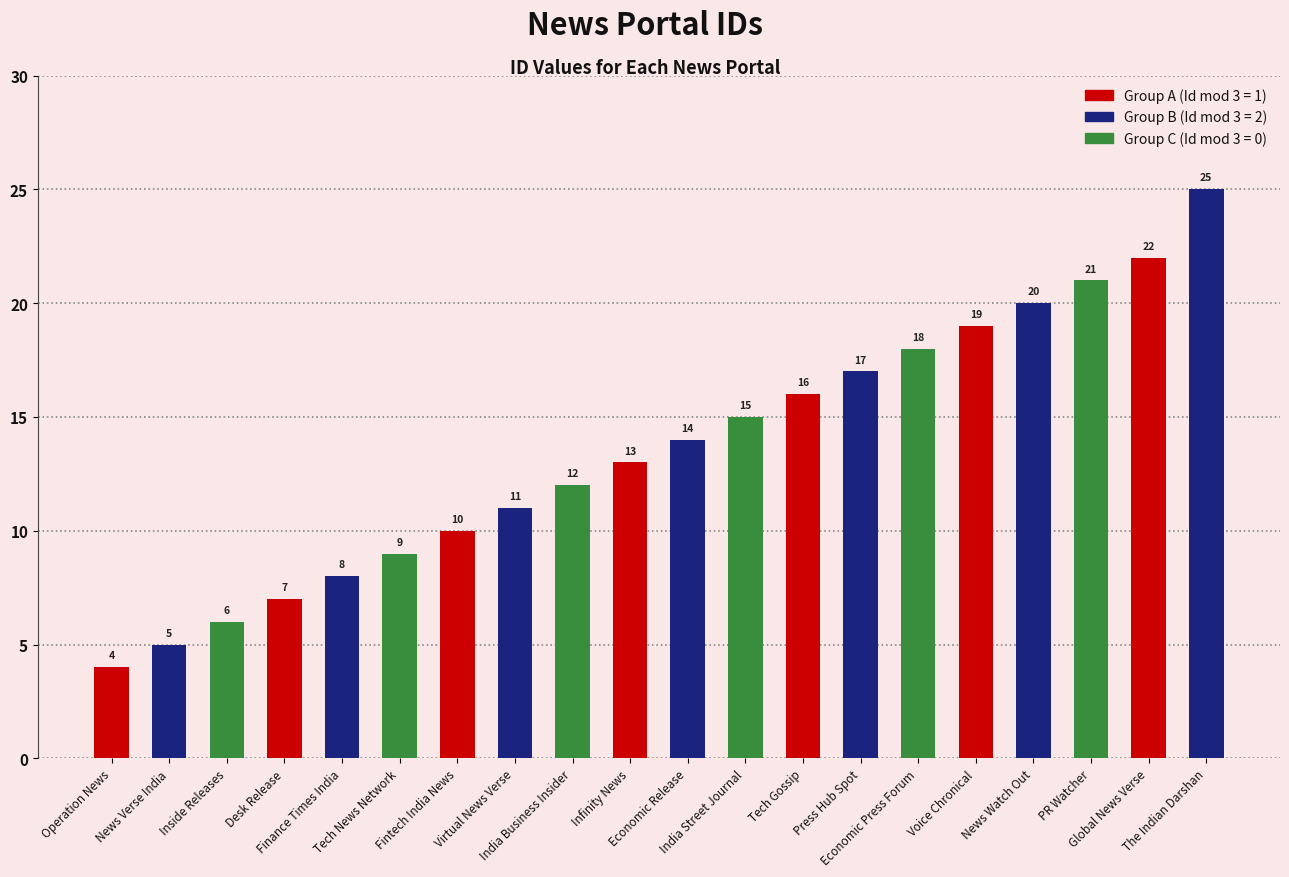

How many data points are less than 14?

10